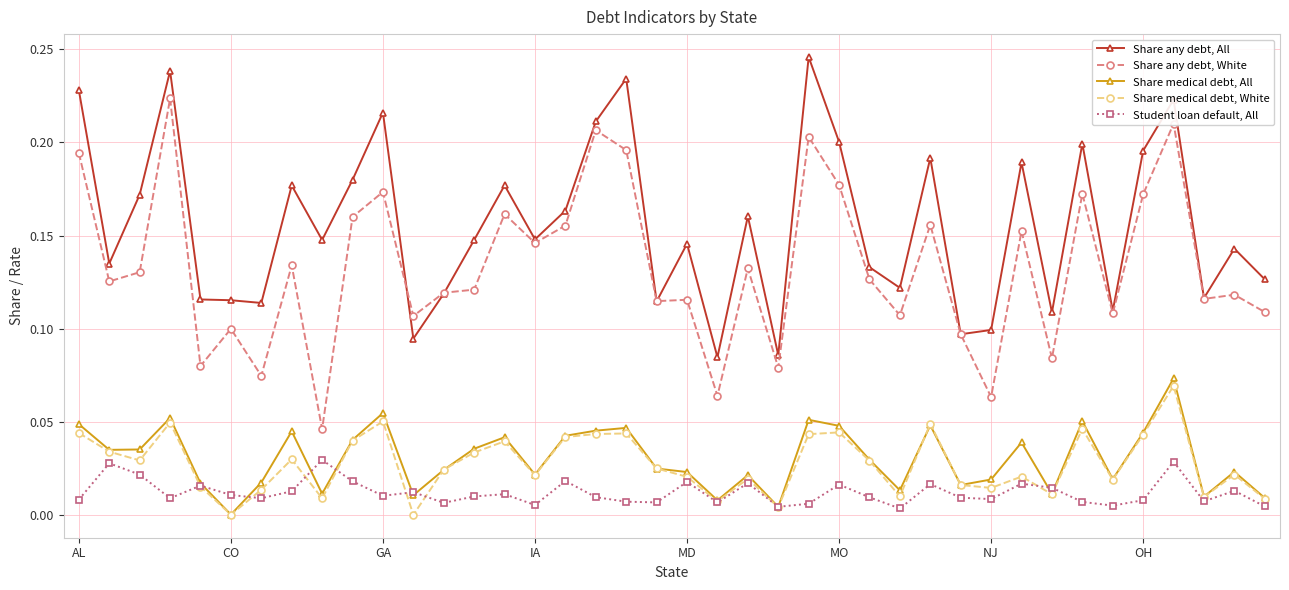

True or false: Student loan default, All and Share any debt, White cross at least once.

False